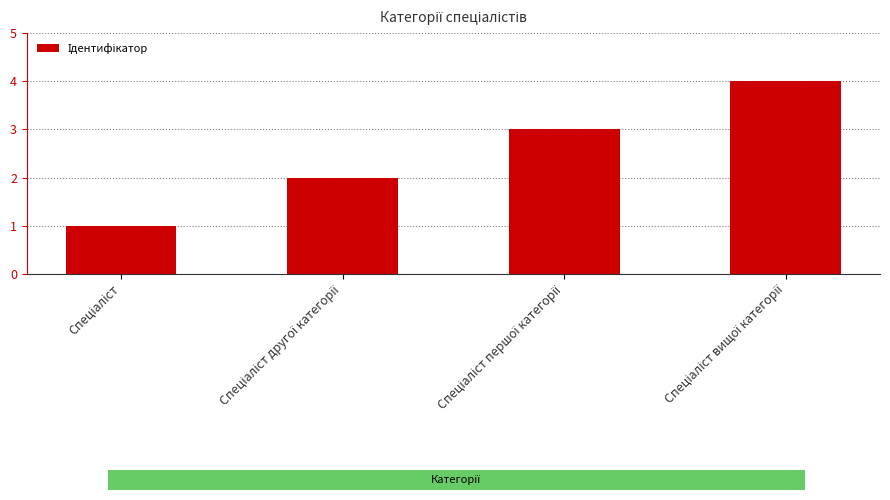

What is the greatest value displayed?

4